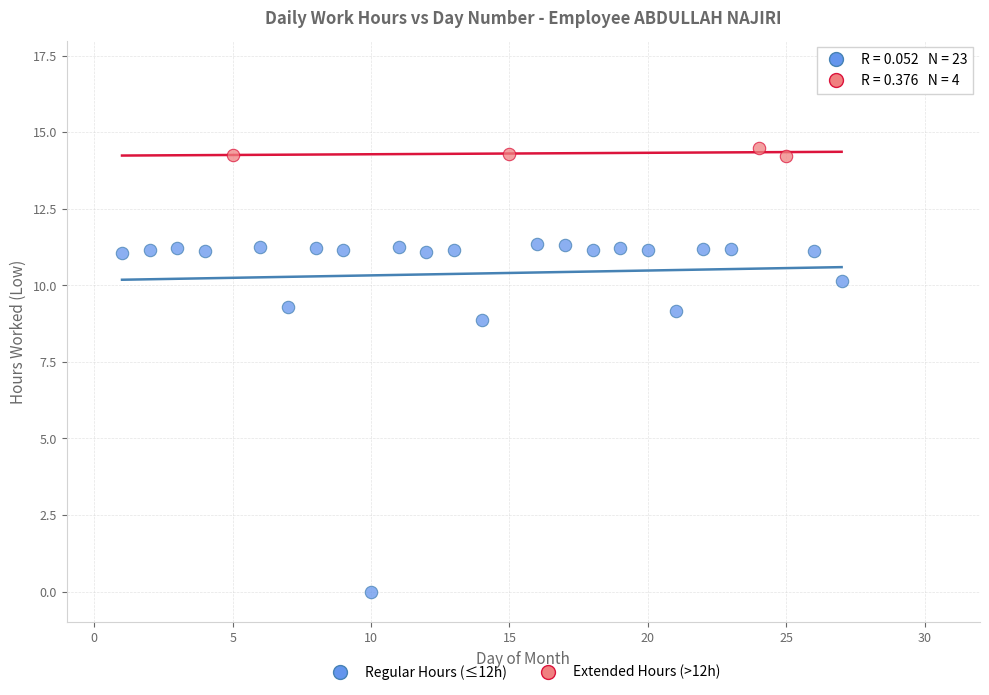

Which series has the widest spread of Y values?

Regular Hours (≤12h)